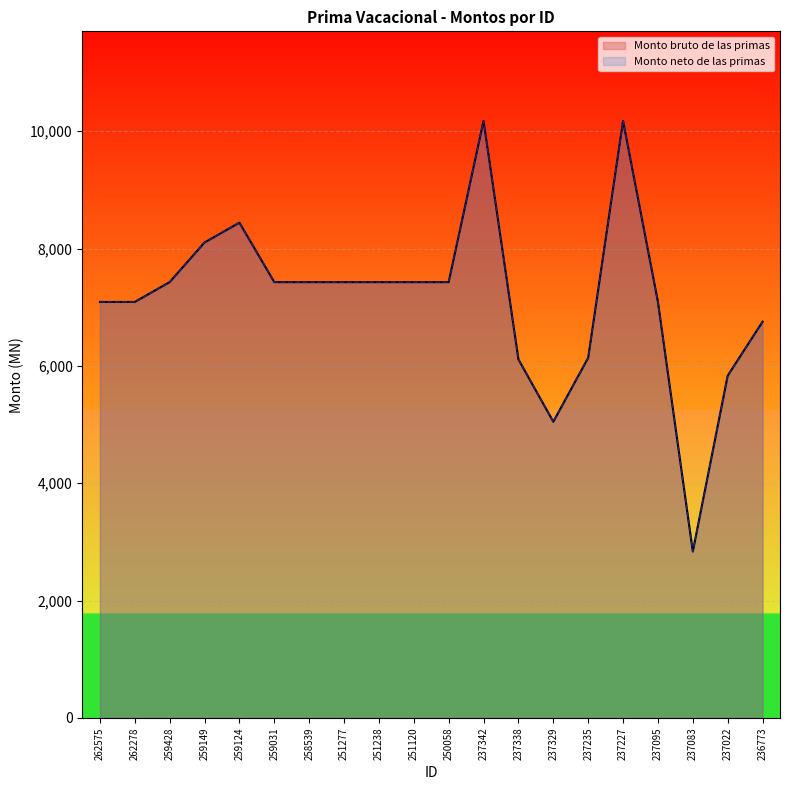

Reading left to right, what are all the values shown in this chart?

Monto bruto de las primas: 7089.9	7089.9	7427.6	8102.9	8440.6	7427.6	7427.6	7427.6	7427.6	7427.6	7427.6	10175.2	6110.7	5048.5	6138.0	10175.2	7089.9	2836.9	5833.1	6752.6
Monto neto de las primas: 7089.9	7089.9	7427.6	8102.9	8440.6	7427.6	7427.6	7427.6	7427.6	7427.6	7427.6	10175.2	6110.7	5048.5	6138.0	10175.2	7089.9	2836.9	5833.1	6752.6